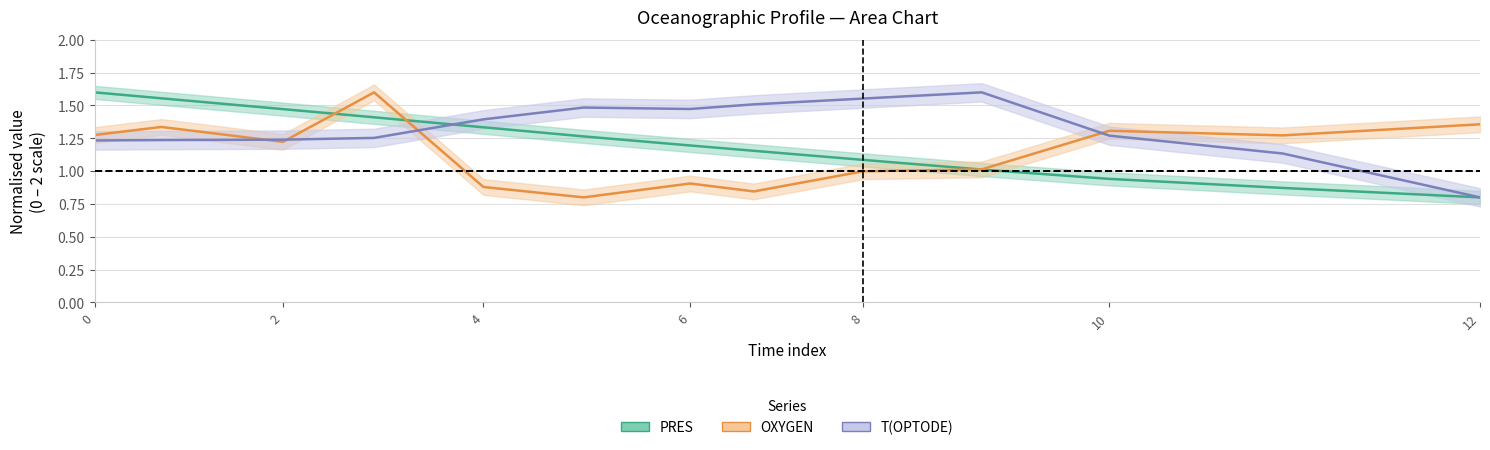

After their last crossing, which series has the higher values: time or OXYGEN?

OXYGEN